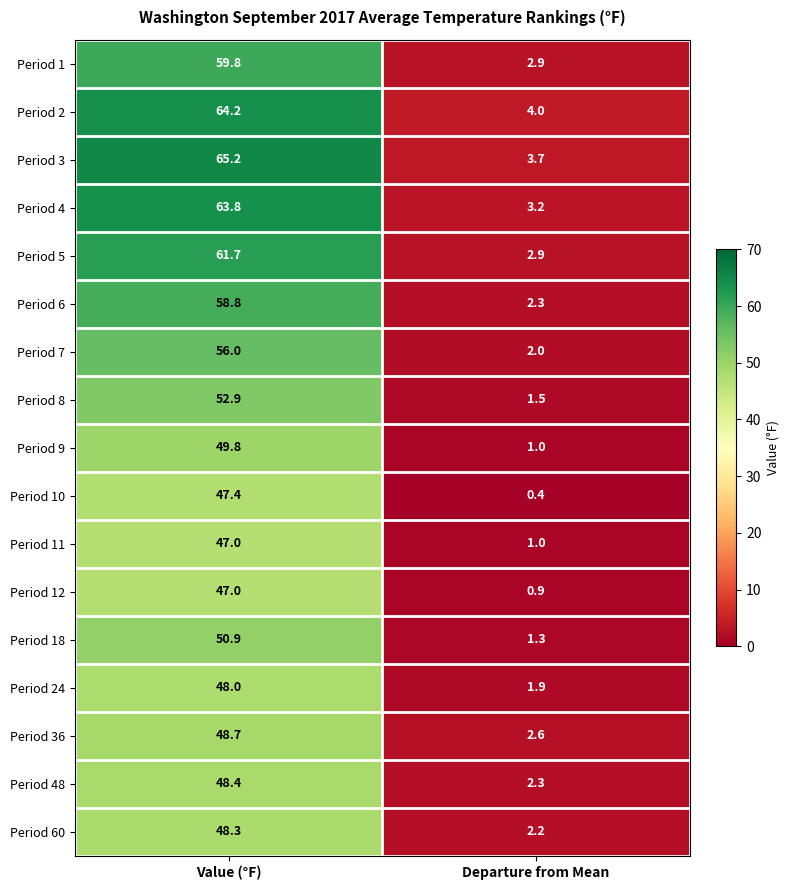

The Period 11 series shows 74.6 at Value (°F). True or false?

False